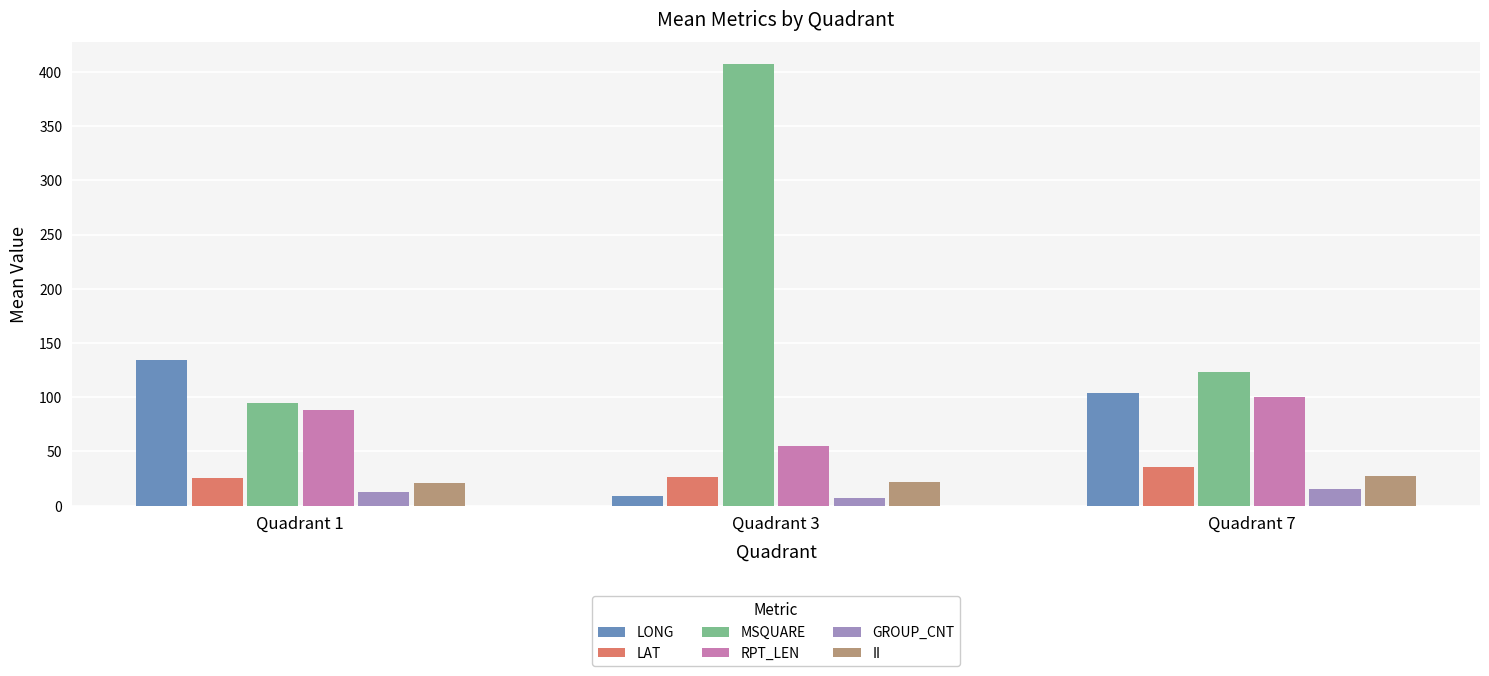

True or false: LAT has a value of 26.8 at Quadrant 3.

True